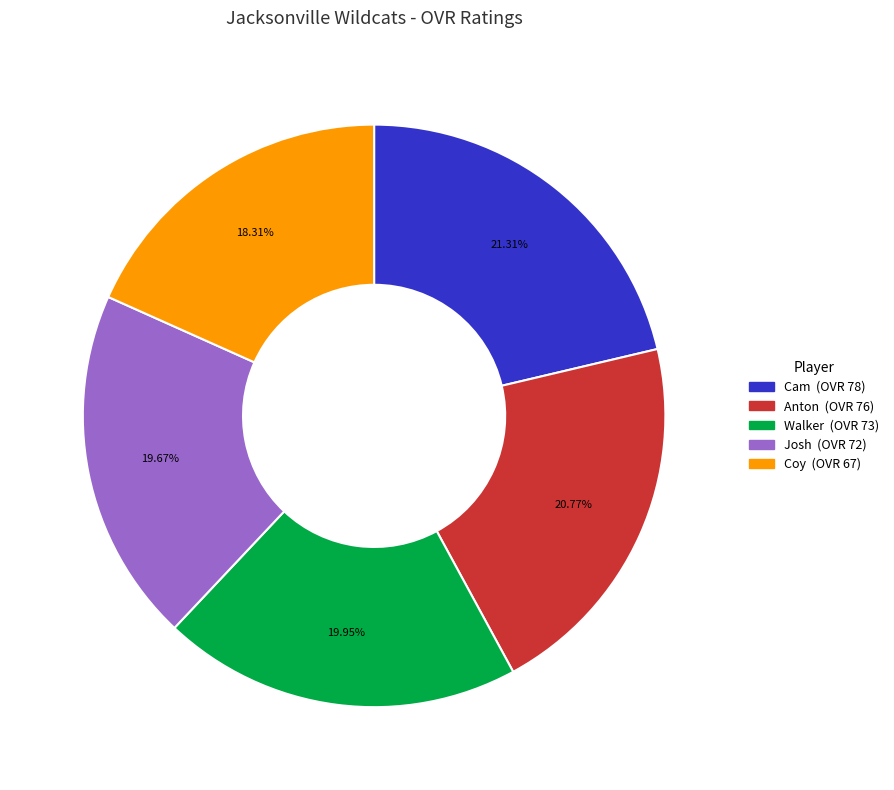

True or false: Josh accounts for 20% of the total.

True